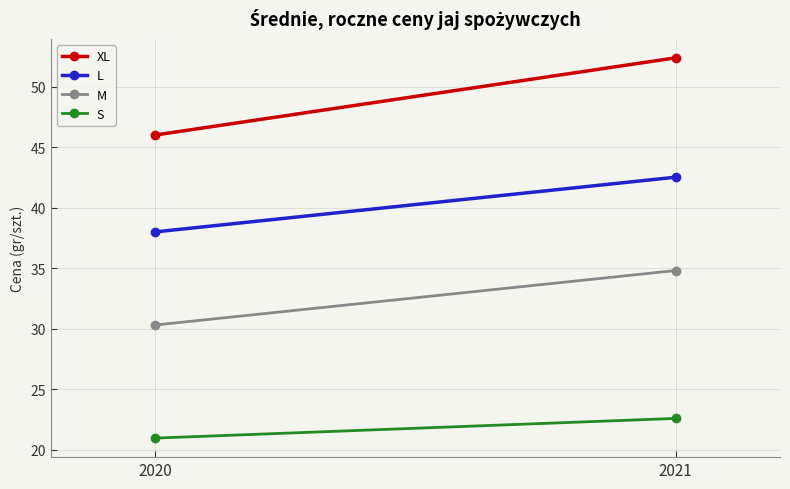

What is the difference between the maximum and minimum values in the M series?

4.5